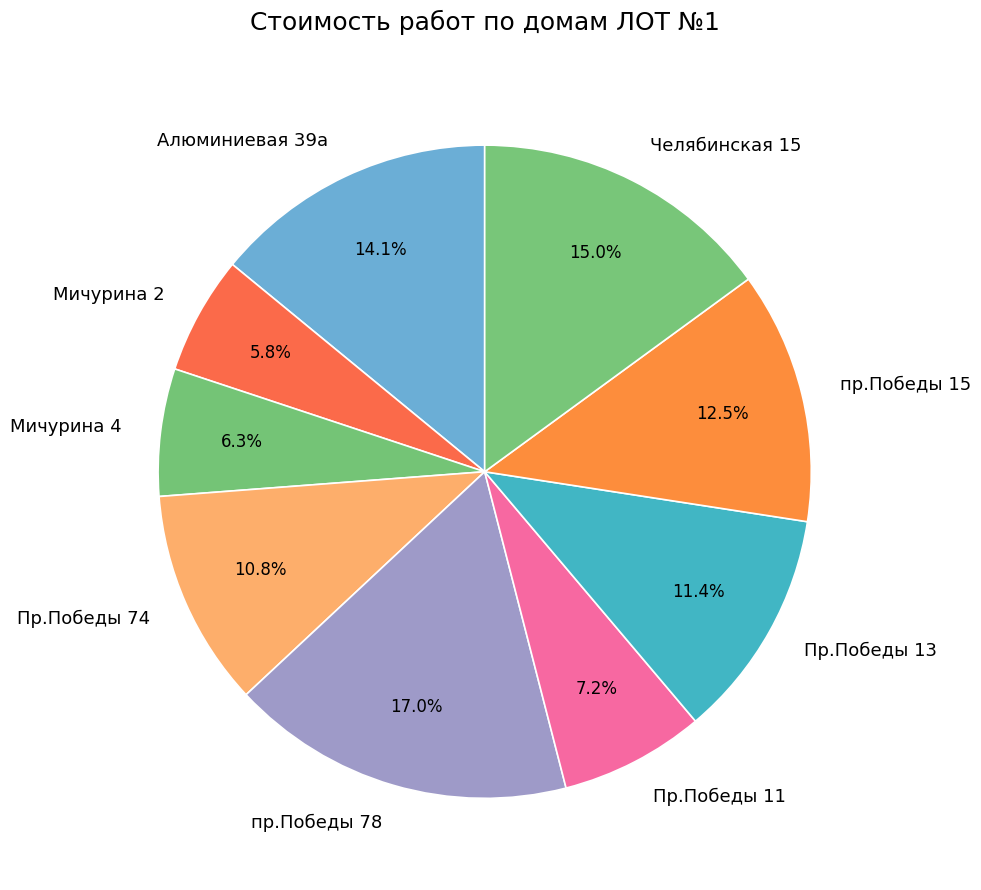

What percentage is NOT represented by Пр.Победы 11?

92.8%